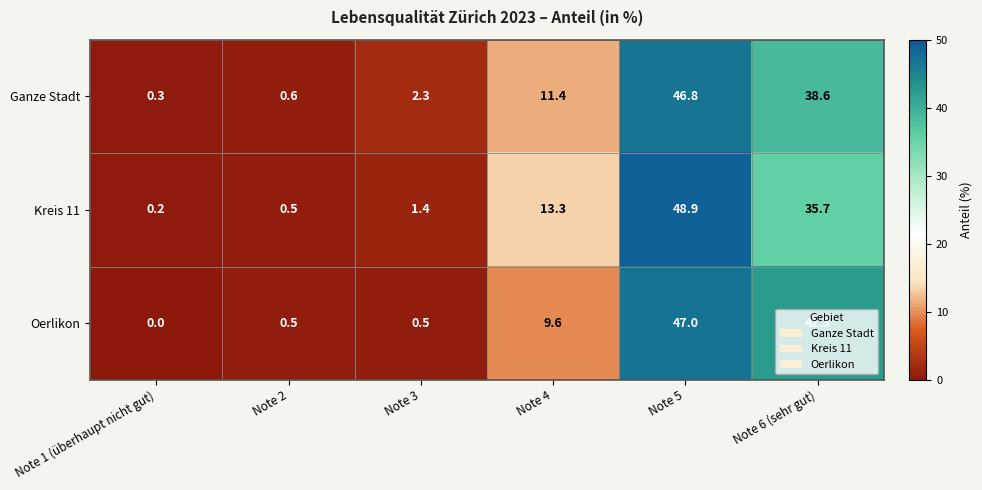

True or false: Oerlikon has a value of 47.0 at Note 5.

True